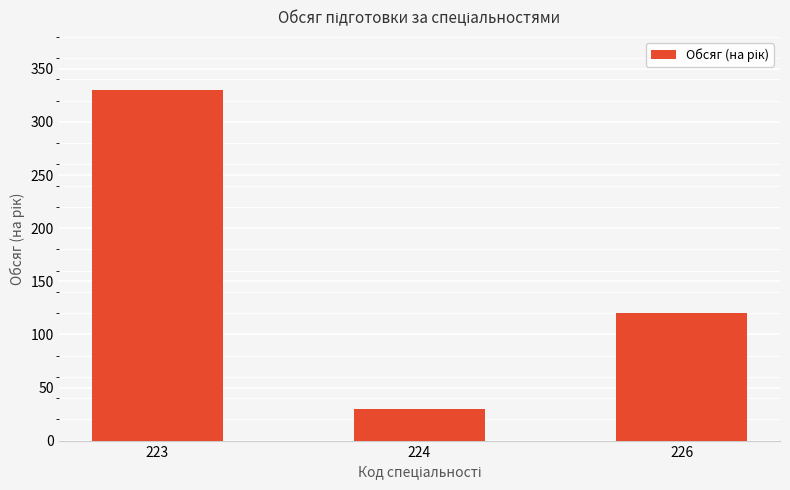

Reading left to right, what are all the values shown in this chart?

330	30	120